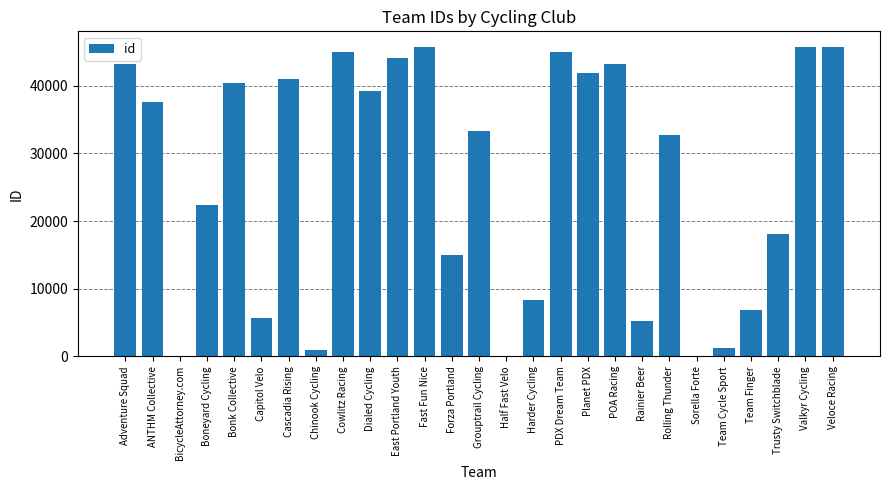

How many data points does each series have?

27